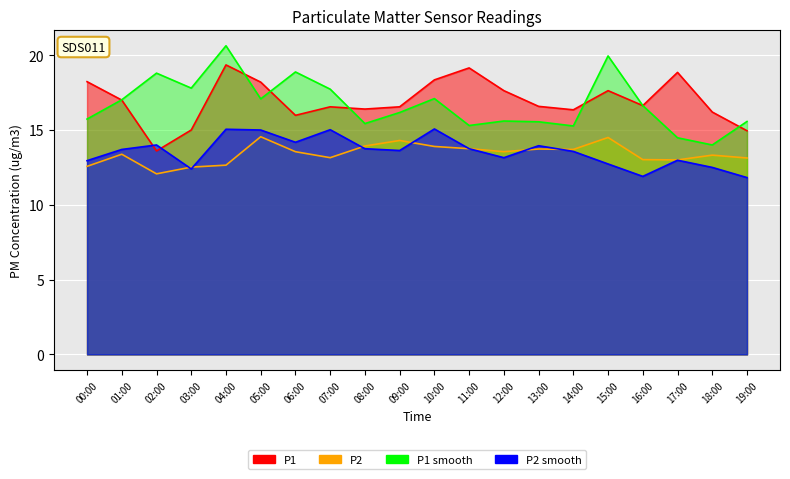

Between 08:00 and 19:00, which series saw the biggest shift?

P2_smooth